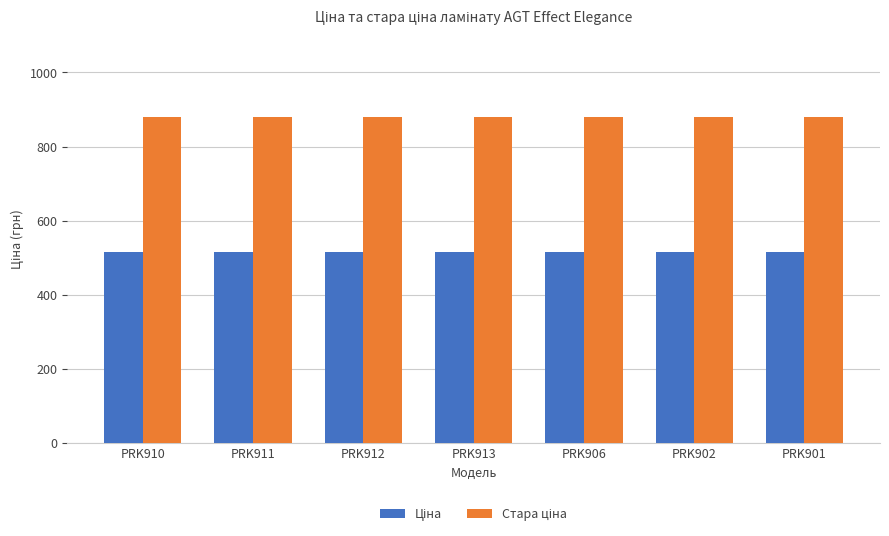

What is the total value across all series at PRK912?

1396.9